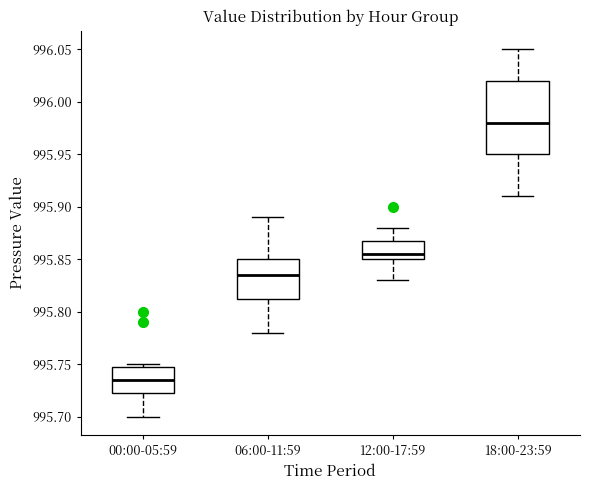

Which box has the lowest median line?

00:00-05:59